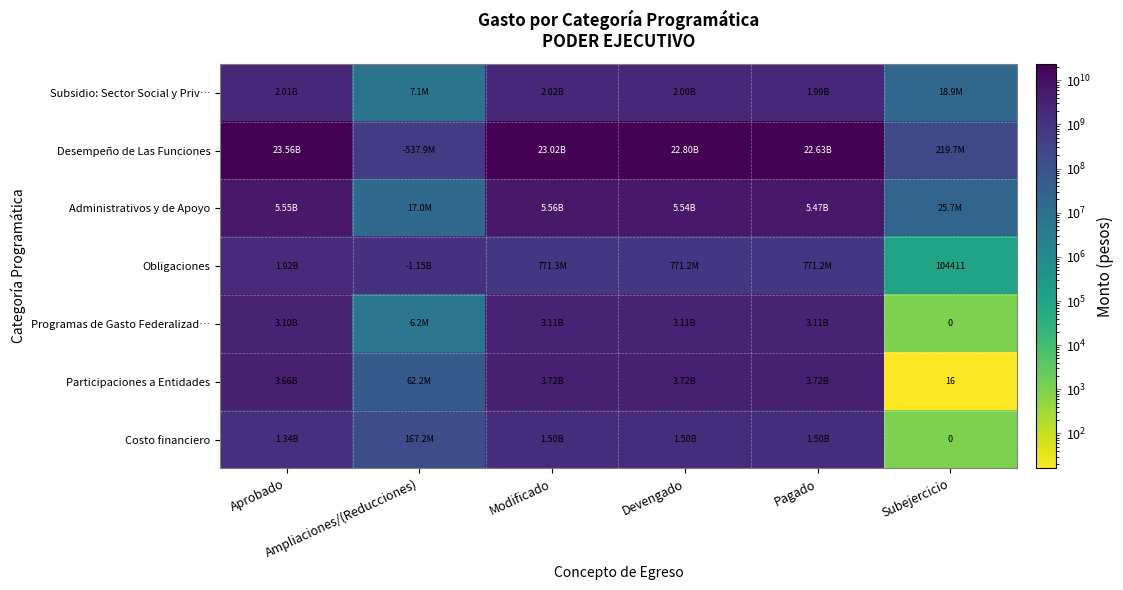

The value of Obligaciones at Devengado is 771237351.9. True or false?

True